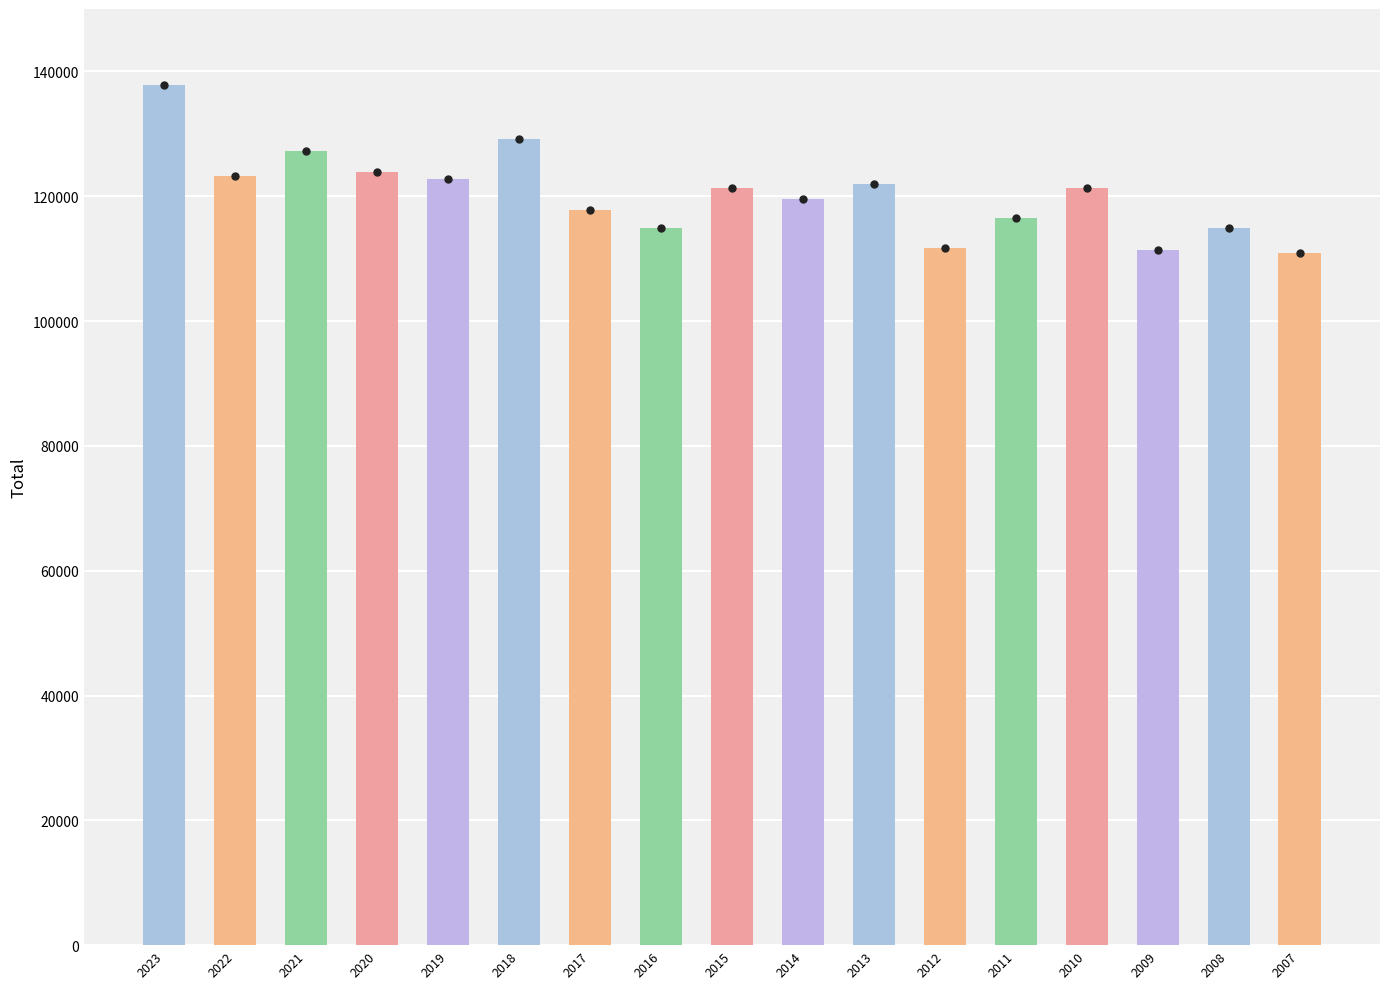

How many series are shown in this chart?

1